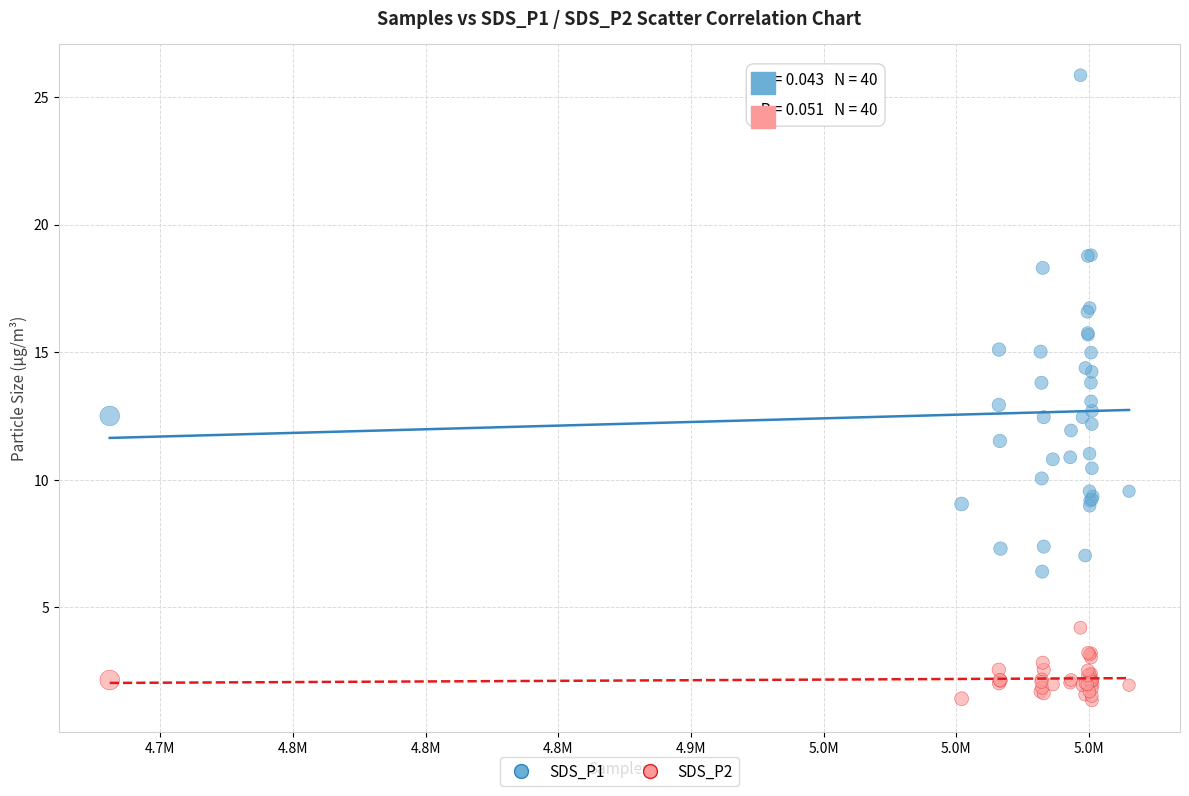

What is the X range (max minus min) for the scatter plot?

384168.0